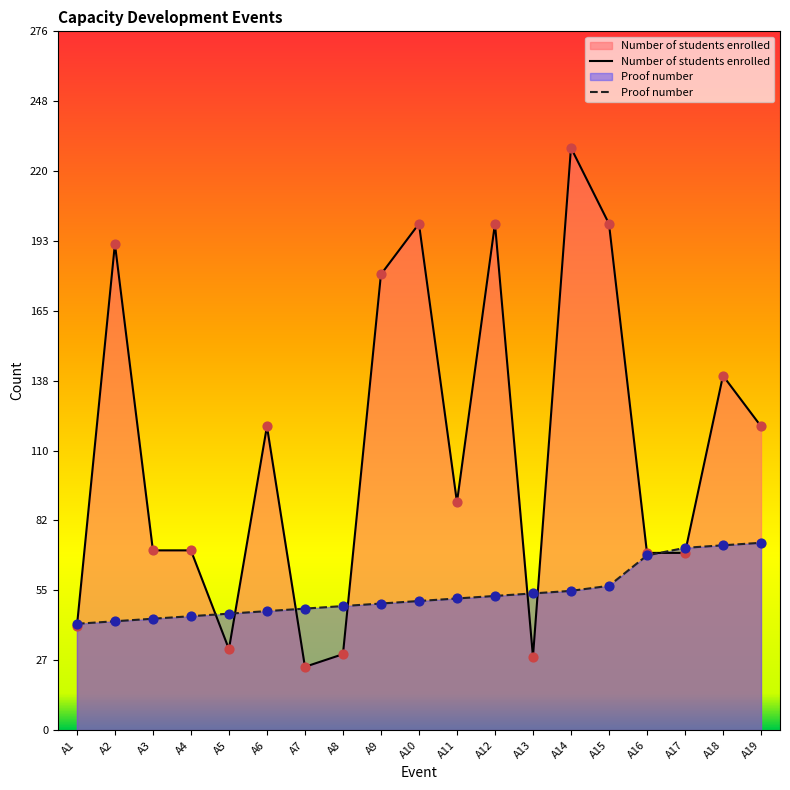

Which series has the largest Y range (max minus min)?

Number of students enrolled